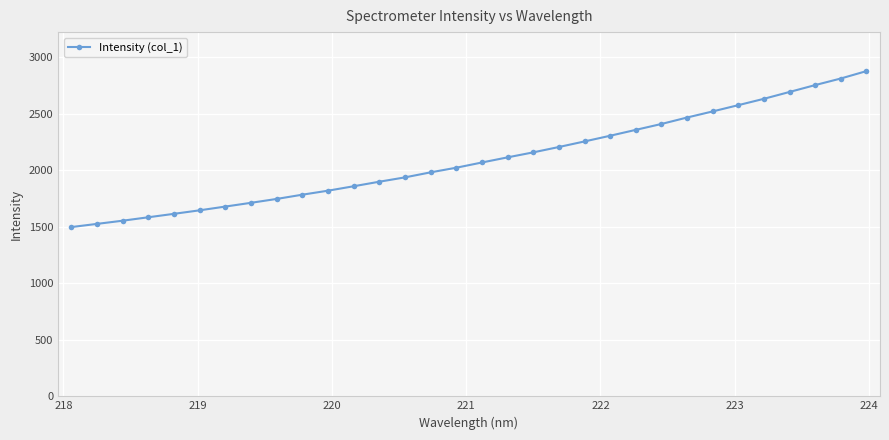

What is the average value?

2096.6